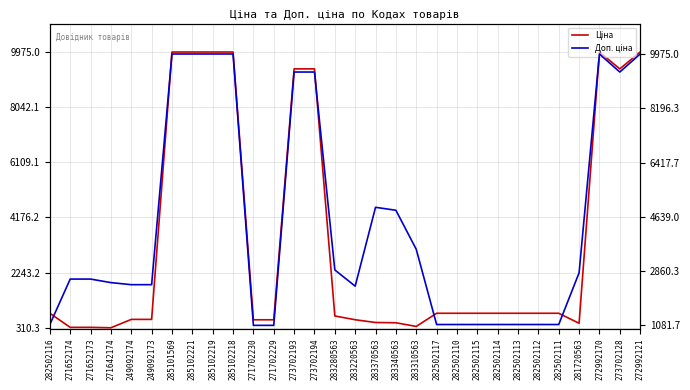

True or false: Доп. ціна has a value of 9975.0 at 285102219.

True